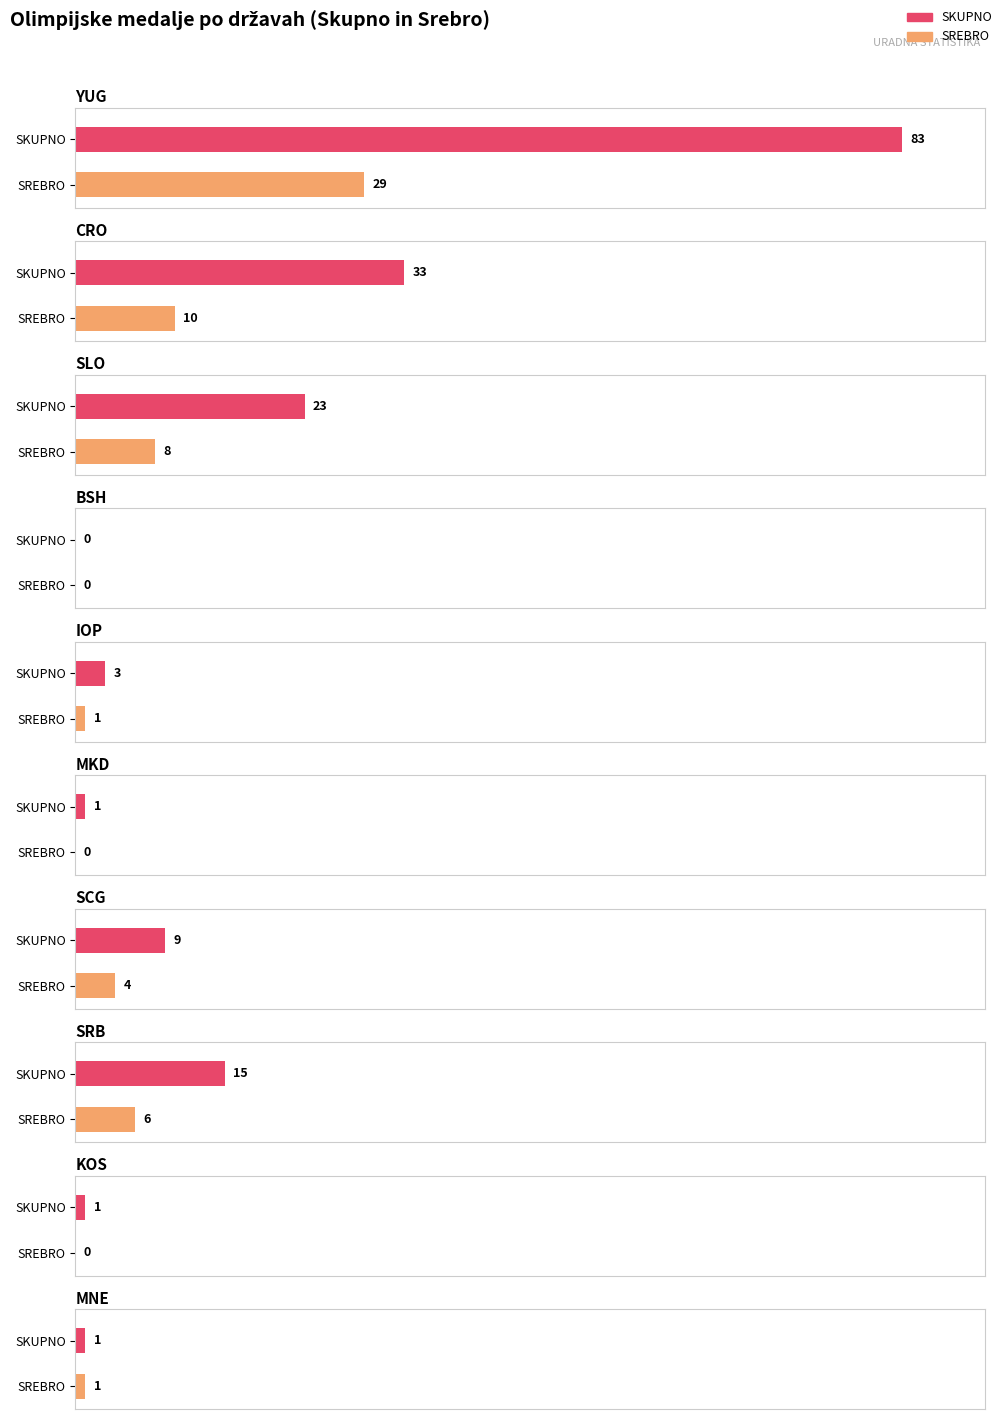

What is the difference between the maximum and minimum values in the SREBRO series?

29